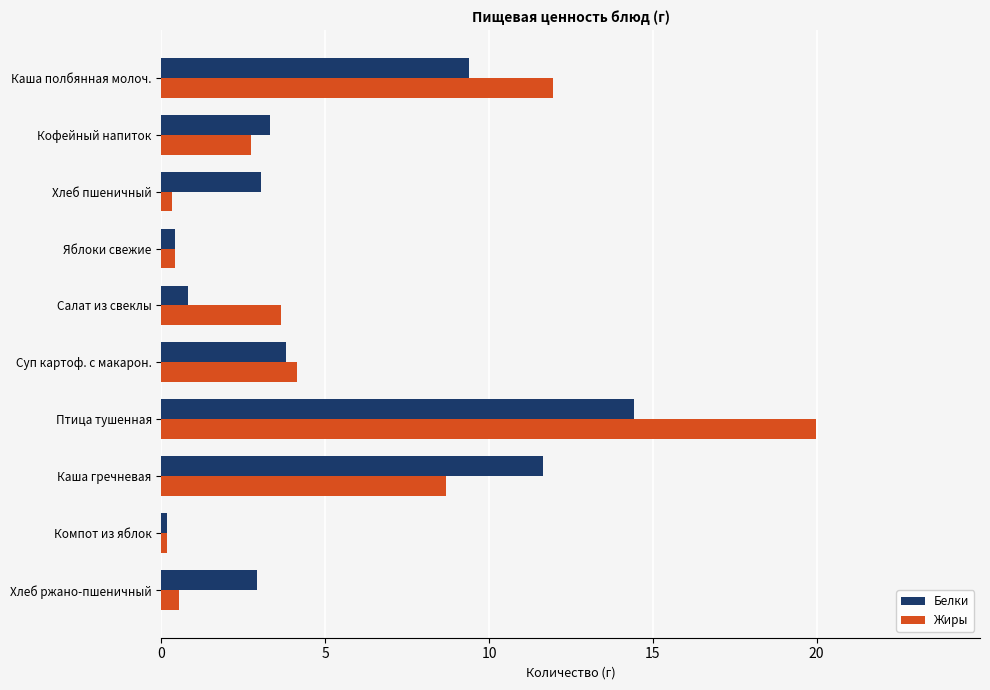

How many series are shown in this chart?

2